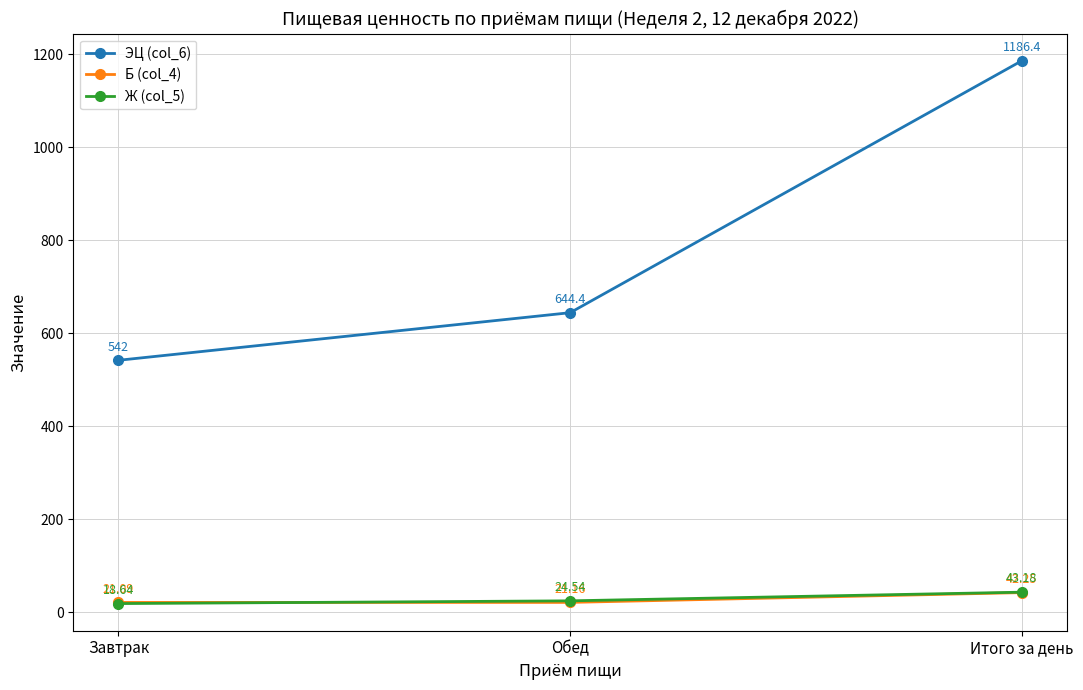

What is the total value across all series at Обед?

690.1